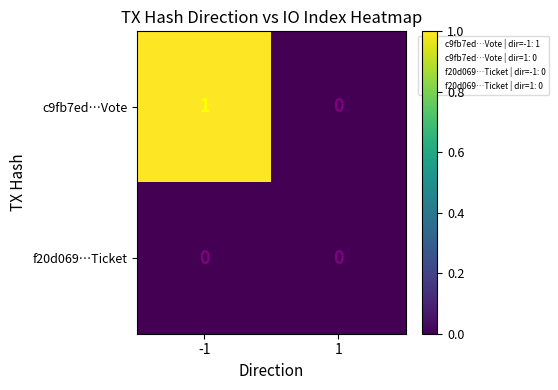

Rank the series by their maximum value, from highest to lowest.

c9fb7ed…Vote, f20d069…Ticket